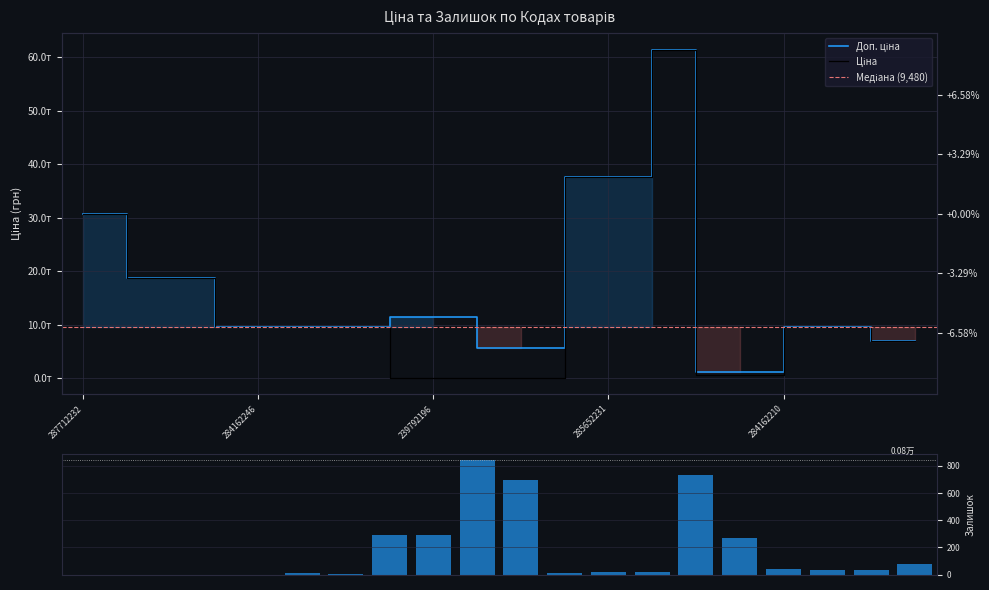

True or false: Ціна has a value of 14132.8 at 284162244.

False